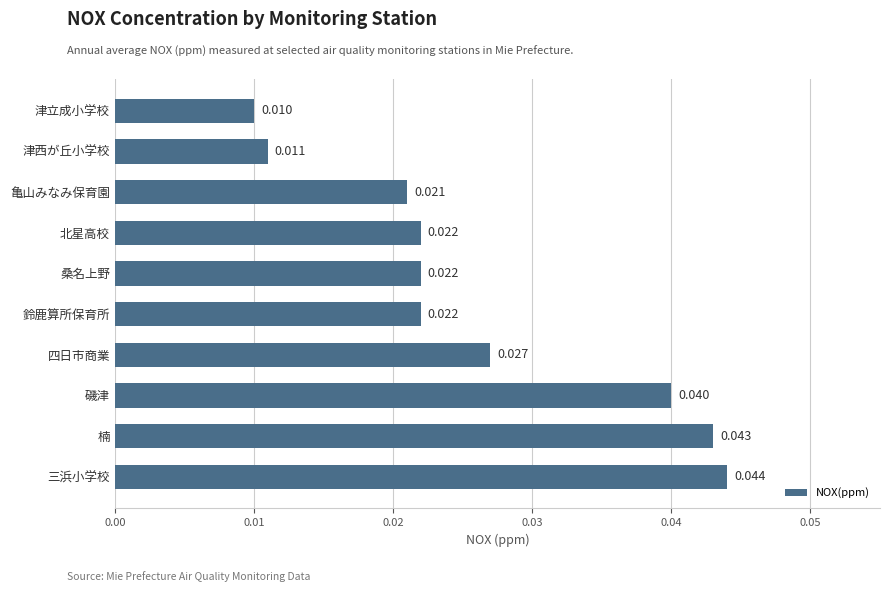

At which category does the chart reach its minimum across all series?

津立成小学校